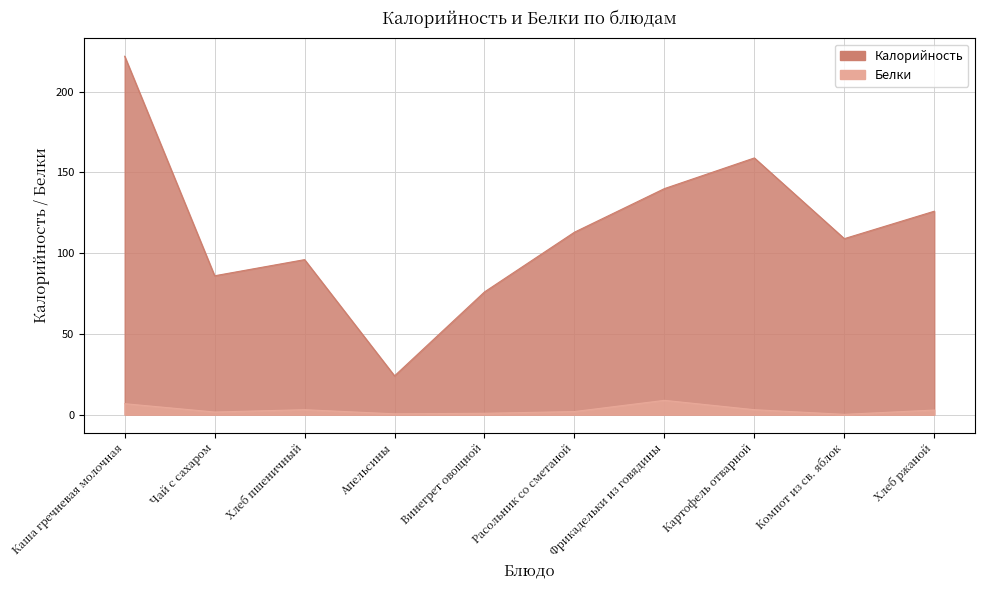

Does the chart have visible grid lines?

Yes